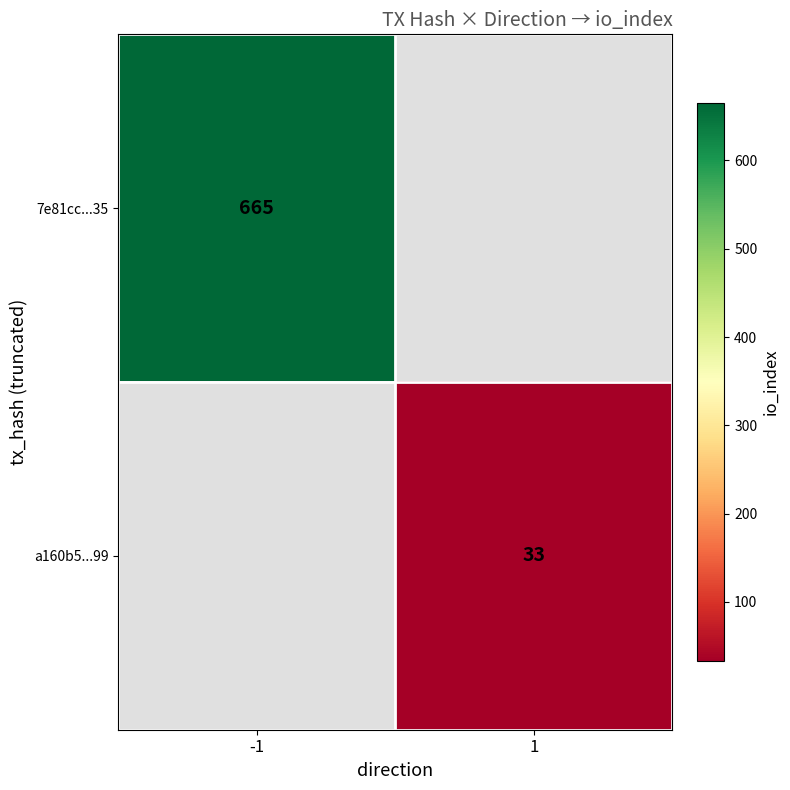

Is it true that 7e81cc...35 equals 922 at -1?

False